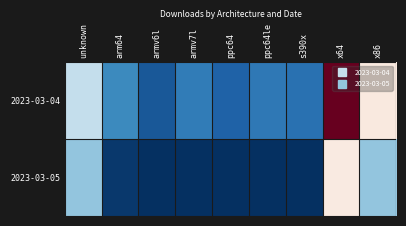

At which category is the sum across all series the highest?

x64